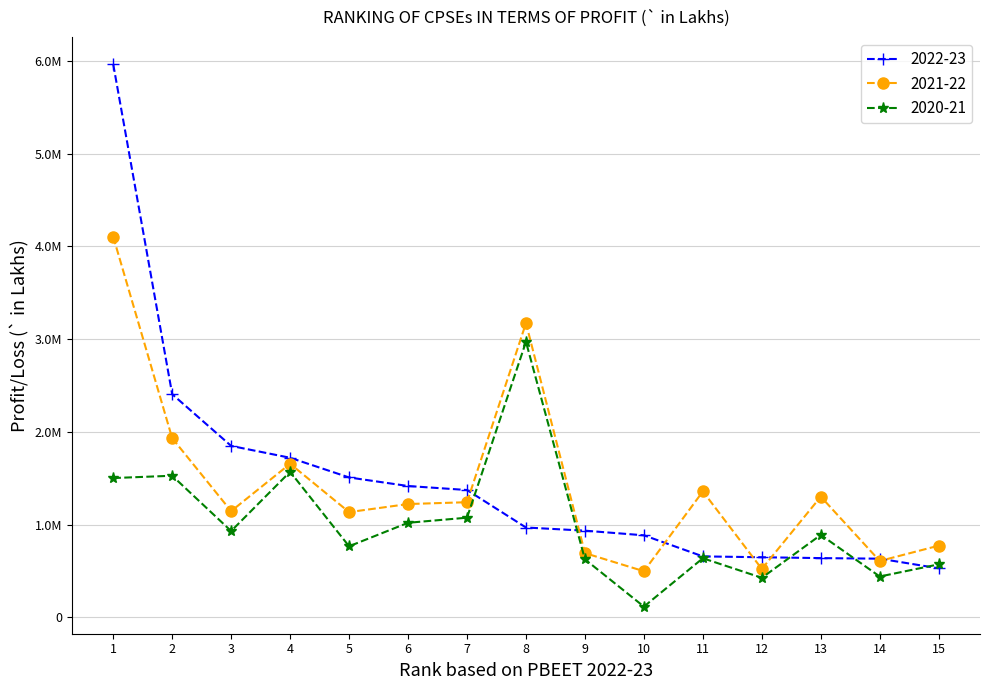

How many interior local valleys does the 2021-22 series have?

5